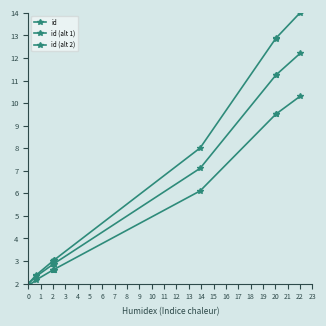

True or false: id (alt 1) and id (alt 2) cross at least once.

False